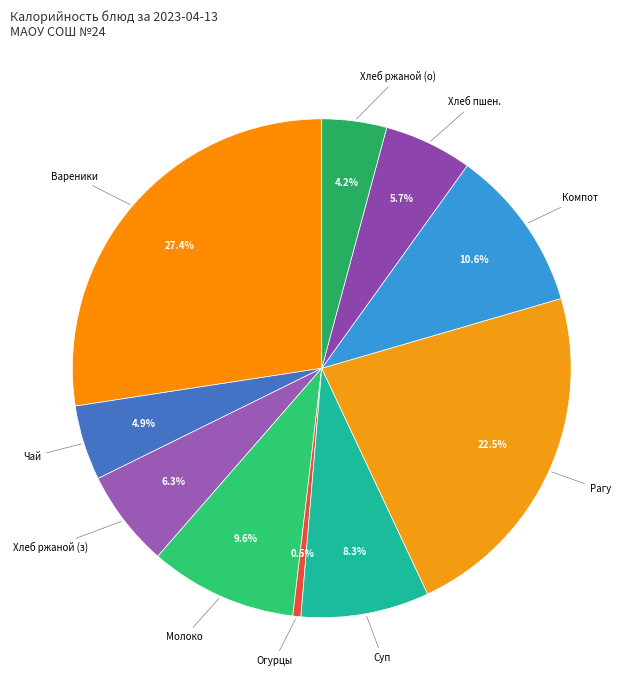

How many slices are in this pie chart?

10